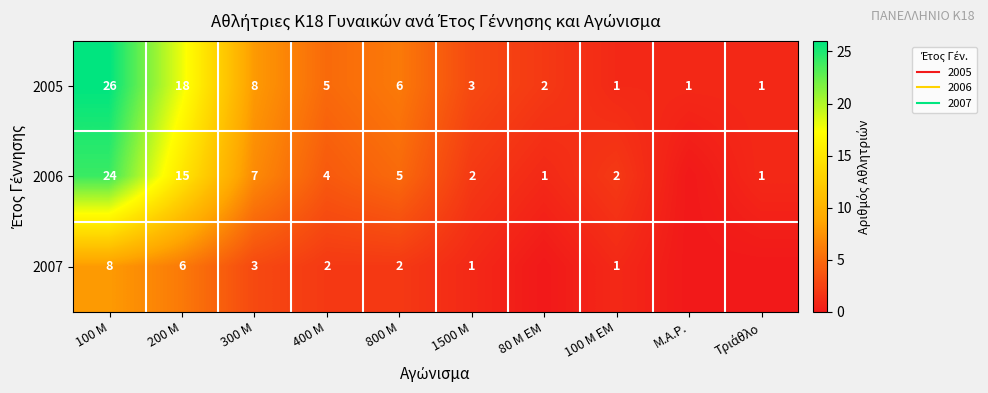

Between 800 M and 100 M EM, which series saw the biggest shift?

2005